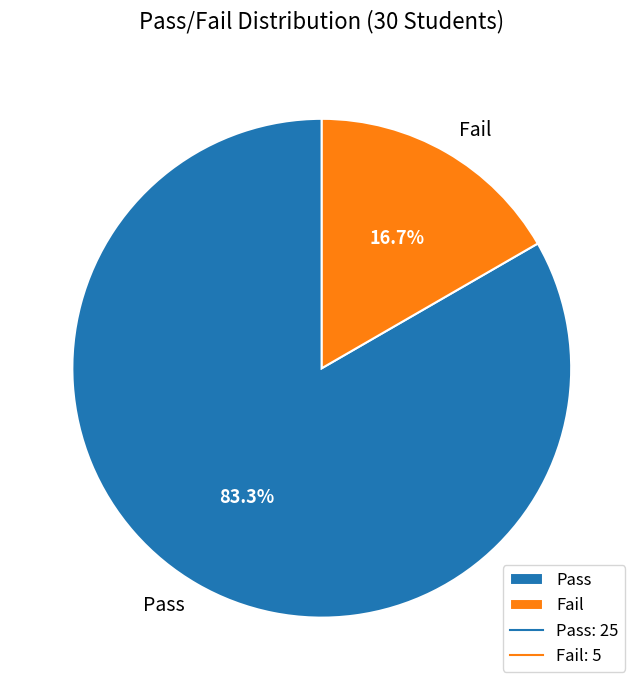

Is it true that Pass is 97% of the pie?

False